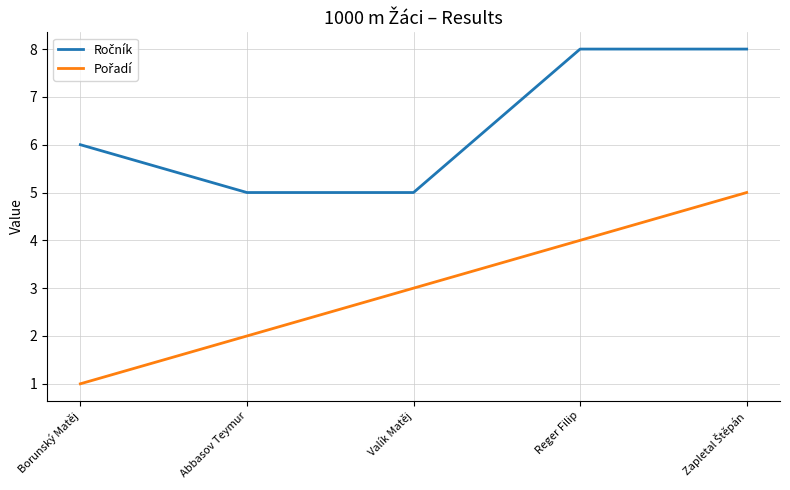

What is the spread (max minus min) of values at Abbasov Teymur?

3